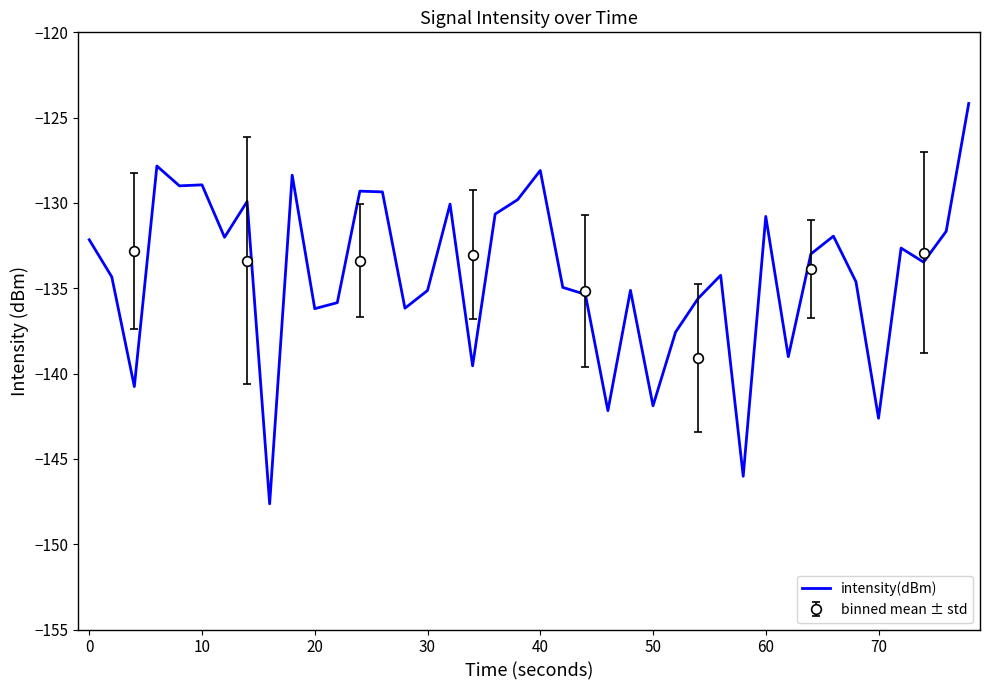

How many lines are shown in the chart?

1